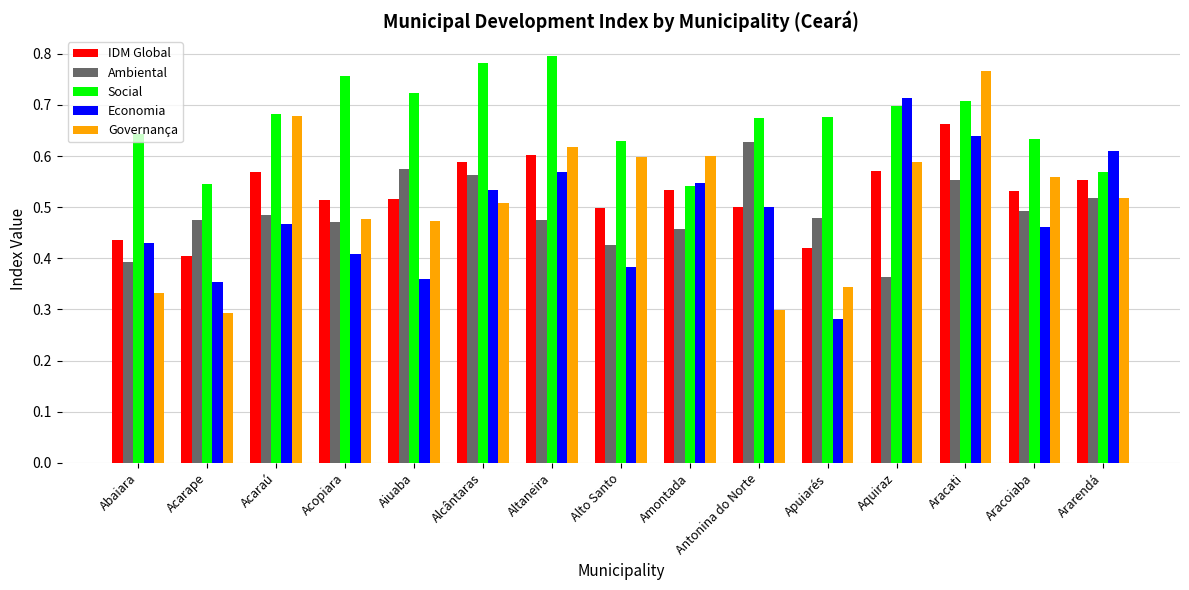

Which series has the largest range (max minus min)?

Governança